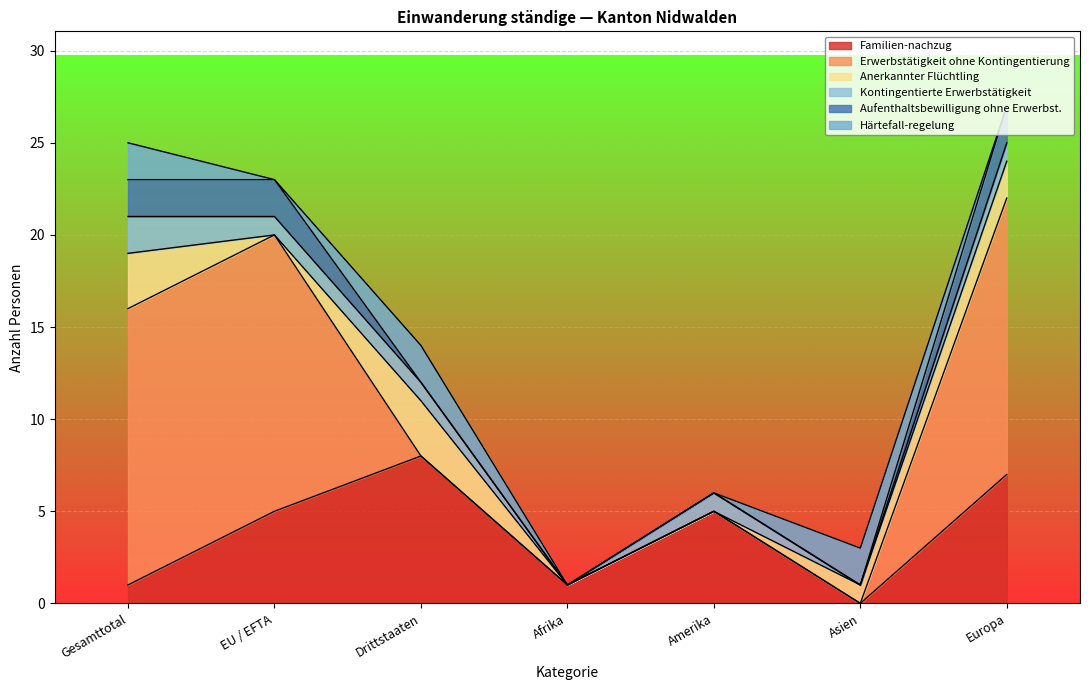

What is the label of the 3rd point from the left?

Drittstaaten